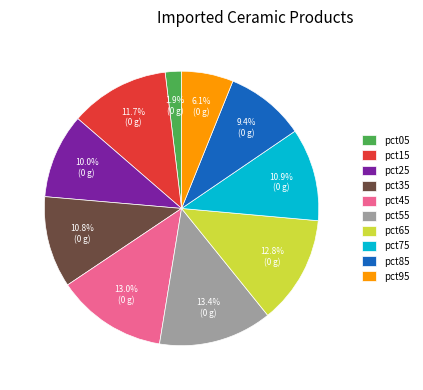

How much of the chart is everything except pct95?

93.9%